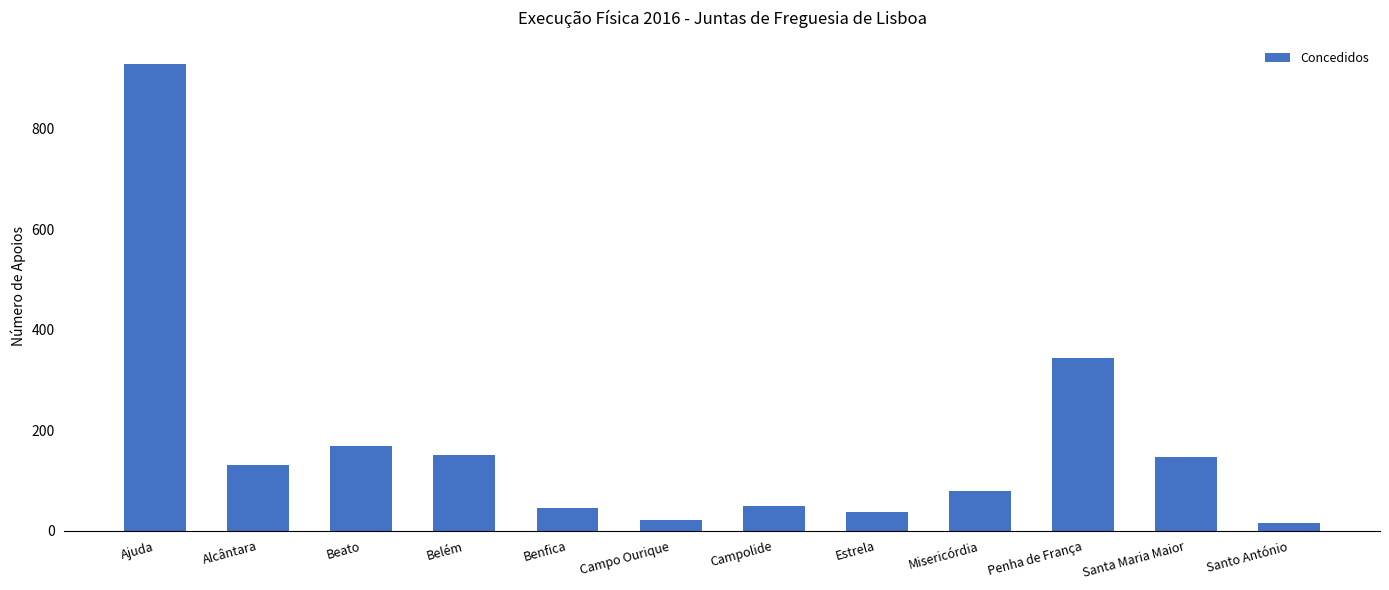

Which category has the highest value across all series?

Ajuda